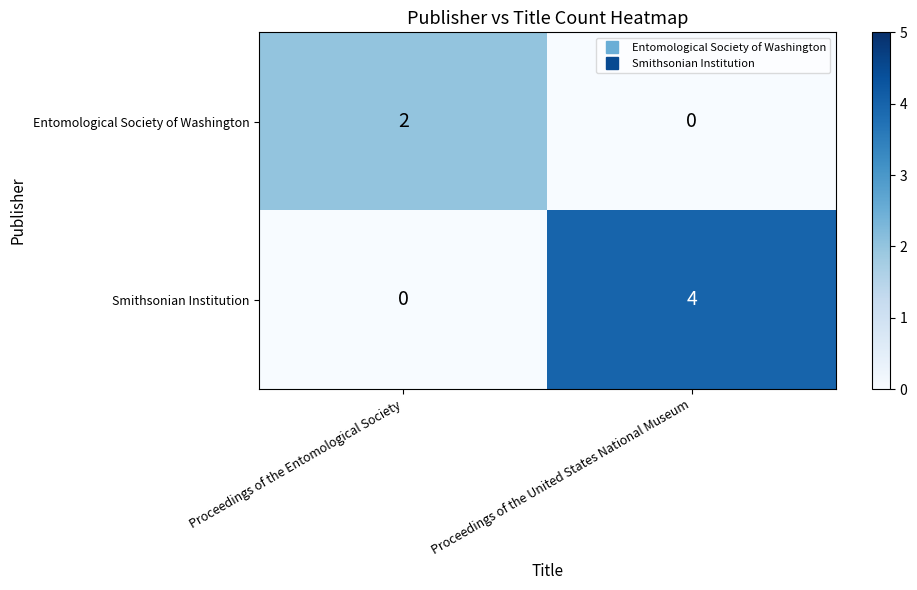

Reading left to right, extract all data points from this chart.

Entomological Society of Washington: 2	0
Smithsonian Institution: 0	4